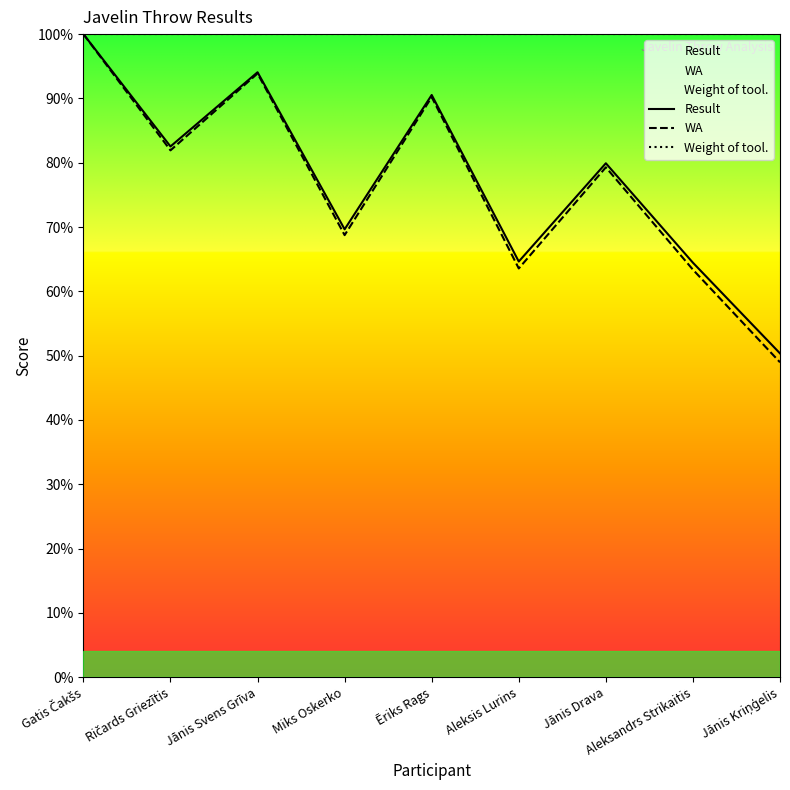

True or false: WA and Weight of tool. intersect in this chart.

False